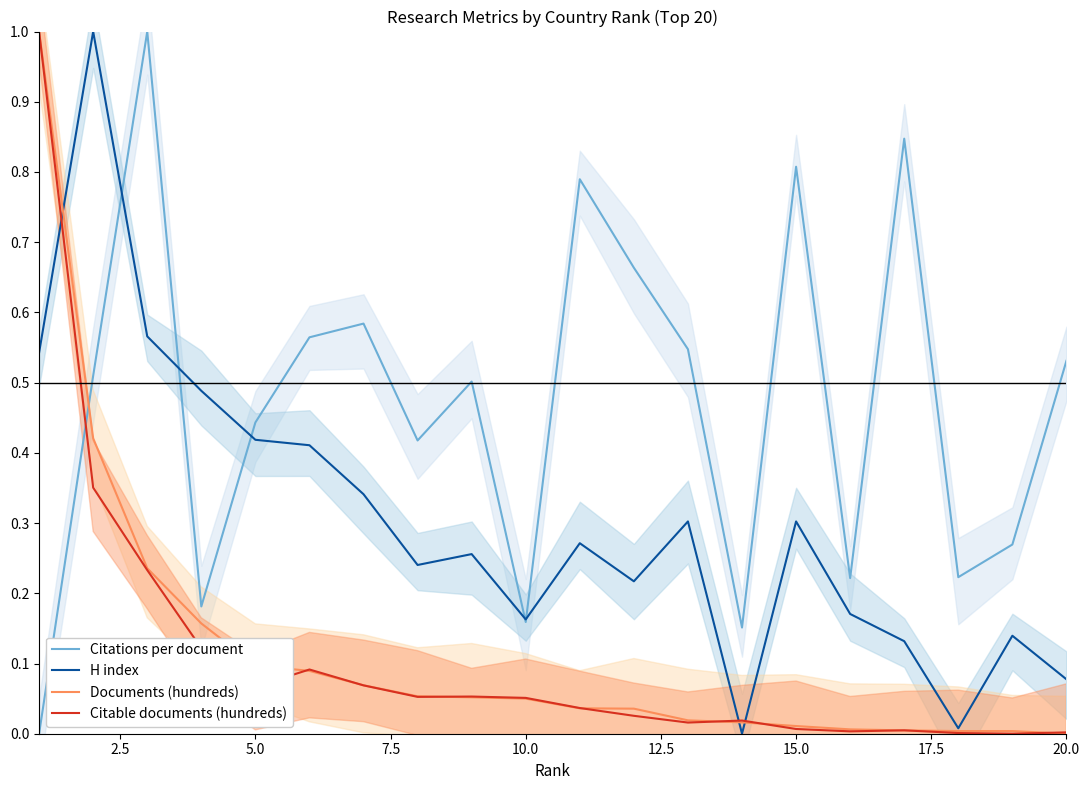

What is the difference between the maximum and second lowest values in the Citable documents (hundreds) series?

1.0